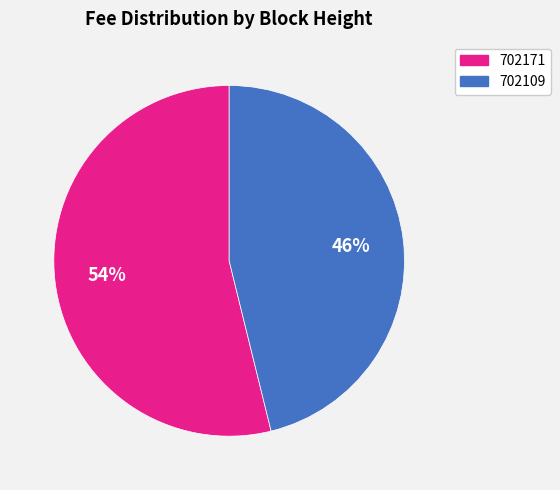

True or false: 702171 accounts for 42% of the total.

False